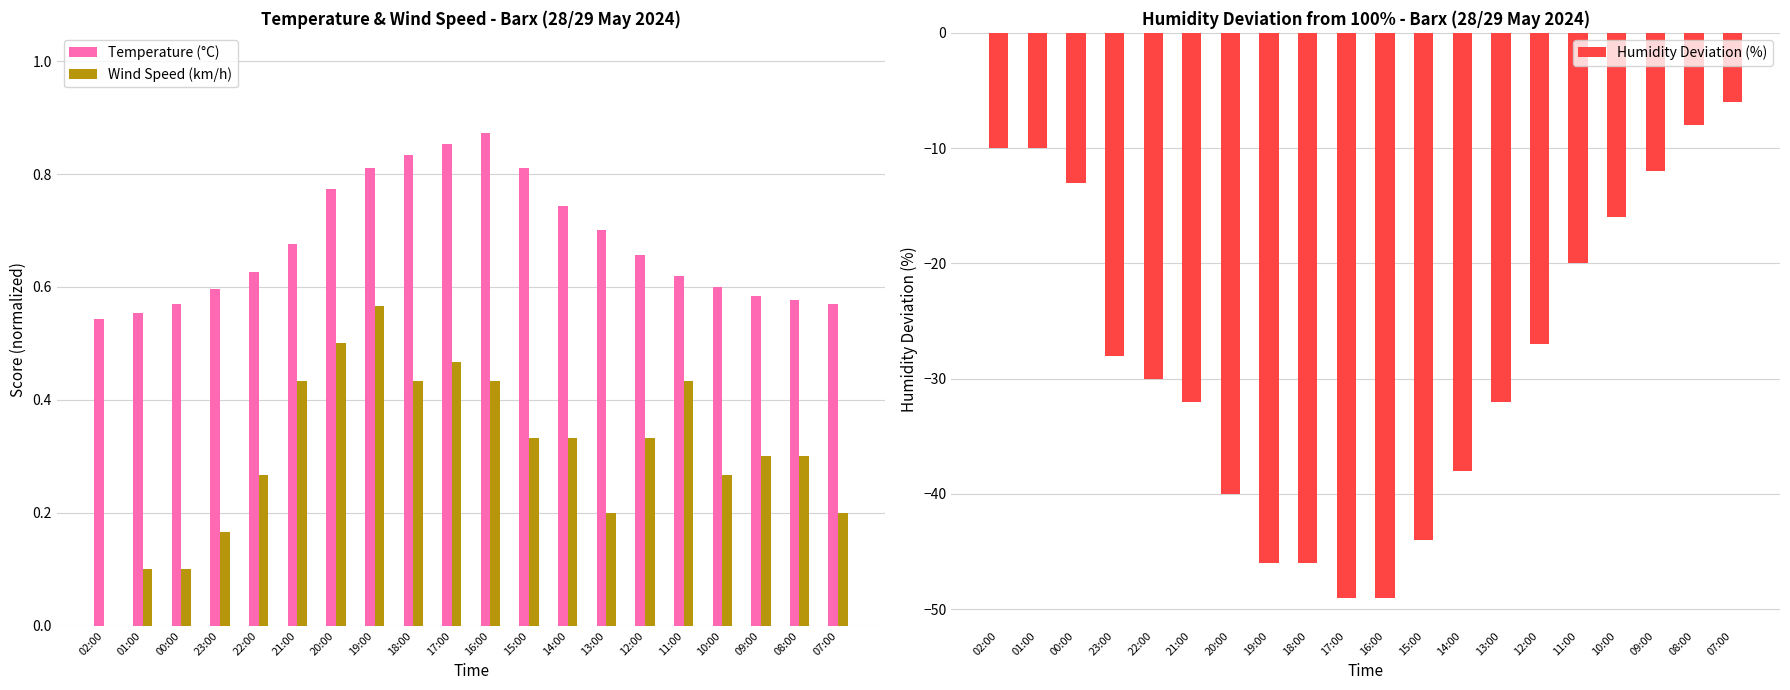

Which series has the largest range (max minus min)?

Humidity Deviation (%)